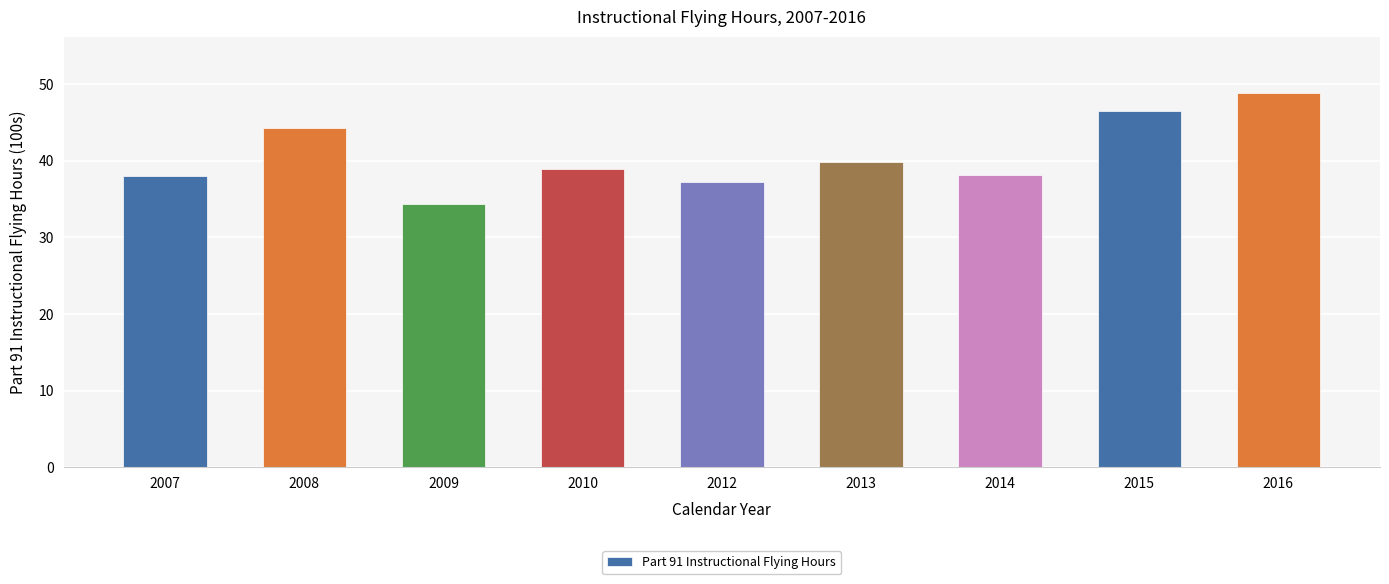

True or false: the data shows 39.8 at 2013.

True